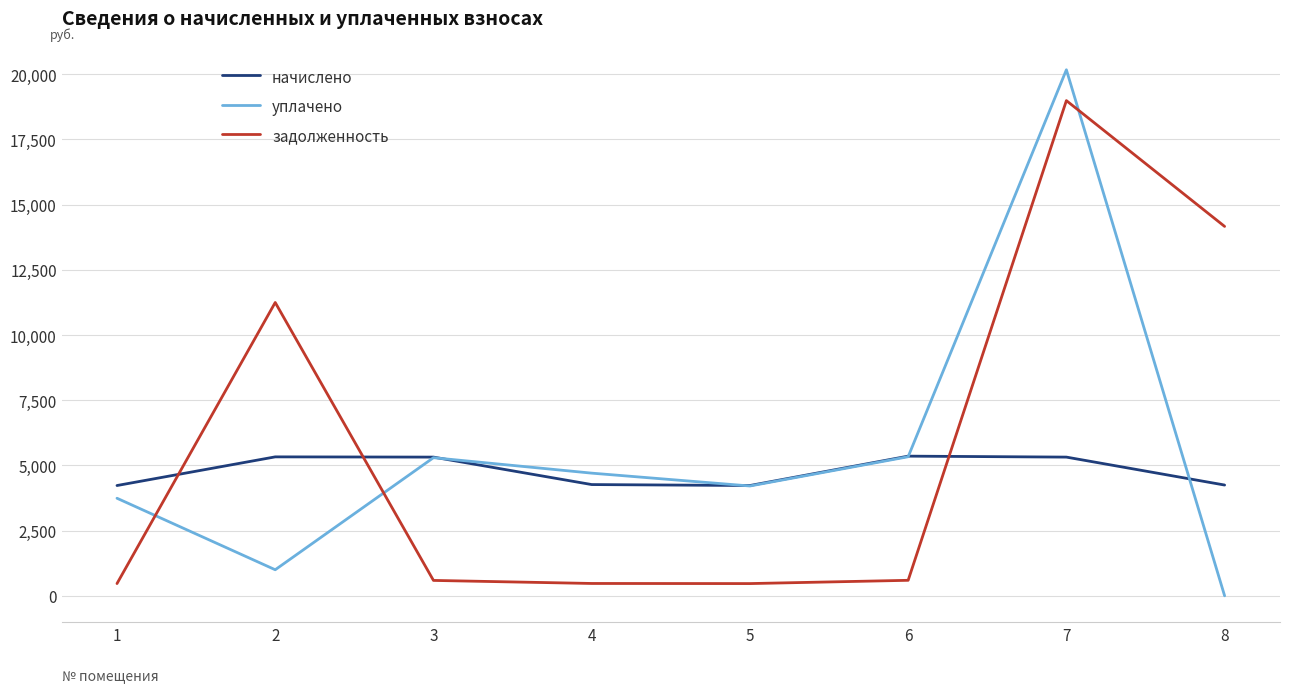

What is the difference between the highest and lowest values at 2?

10247.0